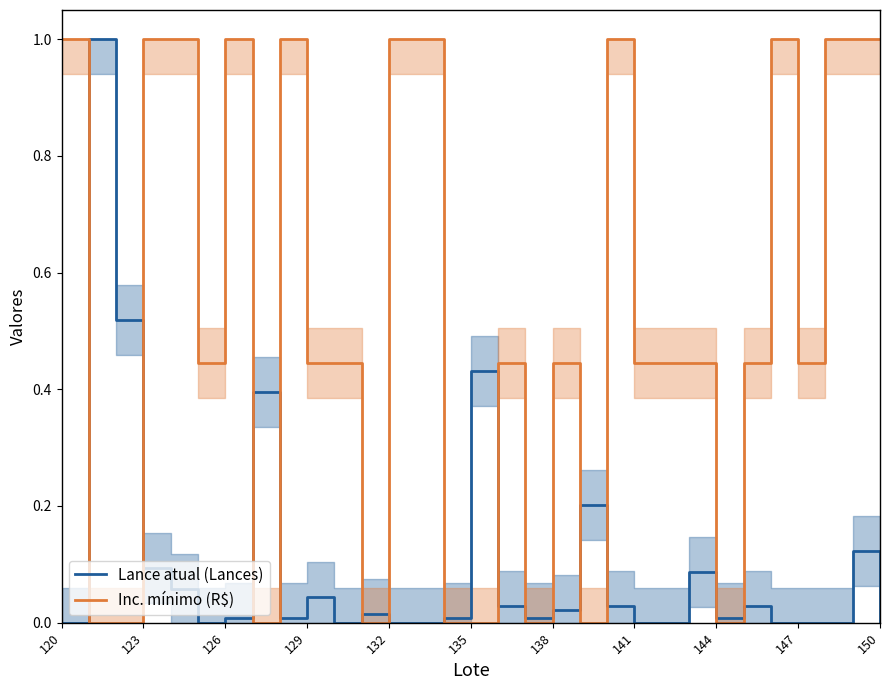

Is it true that Lance atual (Lances) equals 0.0 at 126?

True